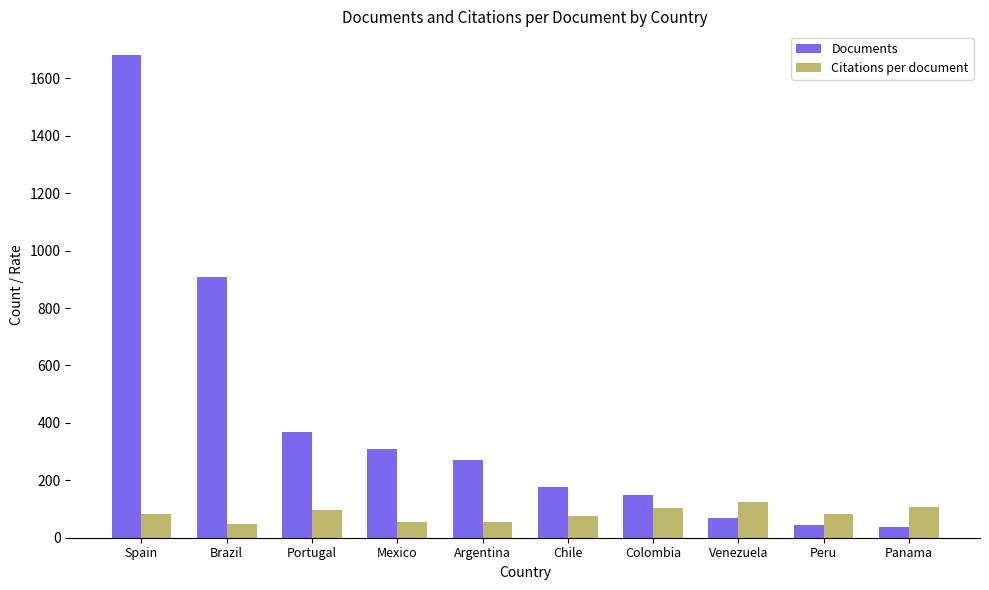

What is the average value of the Documents series?

401.3